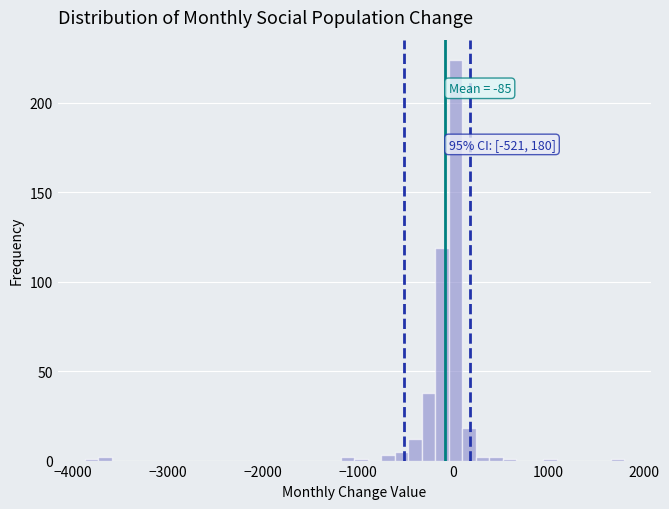

Around what value on the x-axis is the tallest bar? Give the approximate position of its centre, as read against the axis.

0